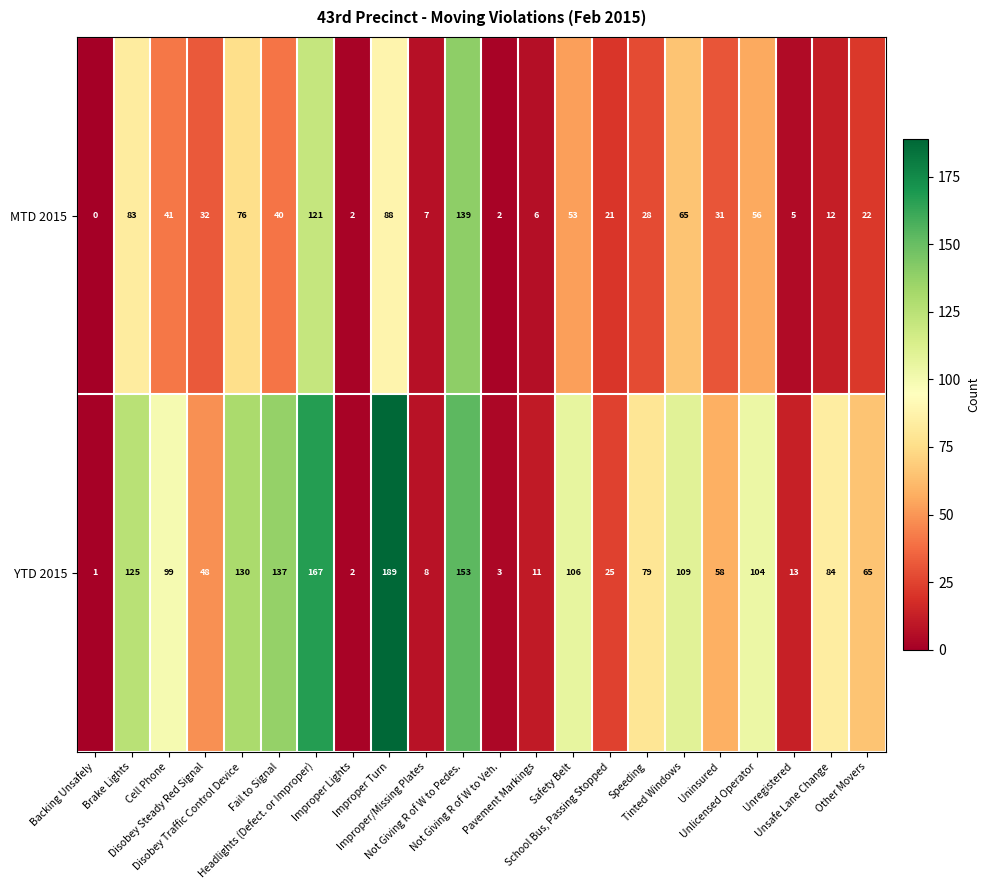

Which category has the lowest value across all series?

Backing Unsafely